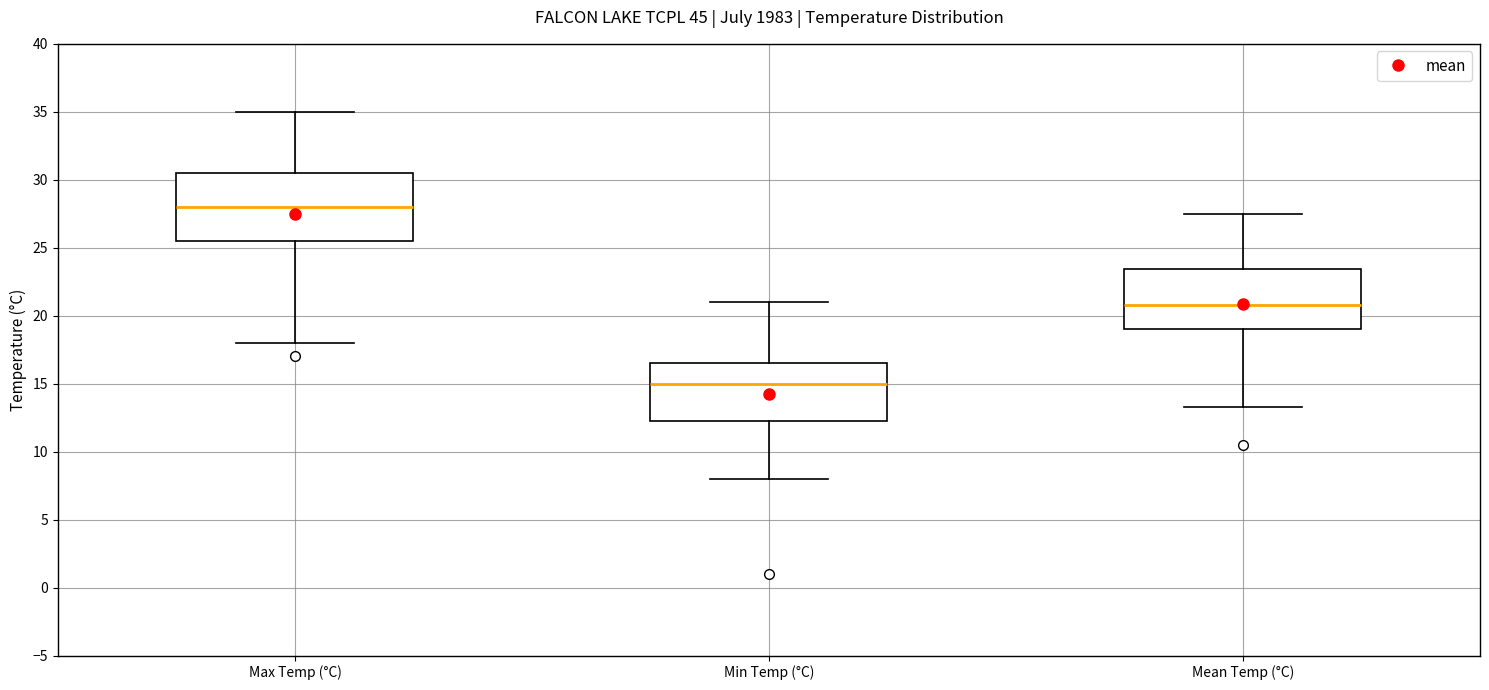

Which box is the tallest, from its lower edge to its upper edge?

Max Temp (°C)